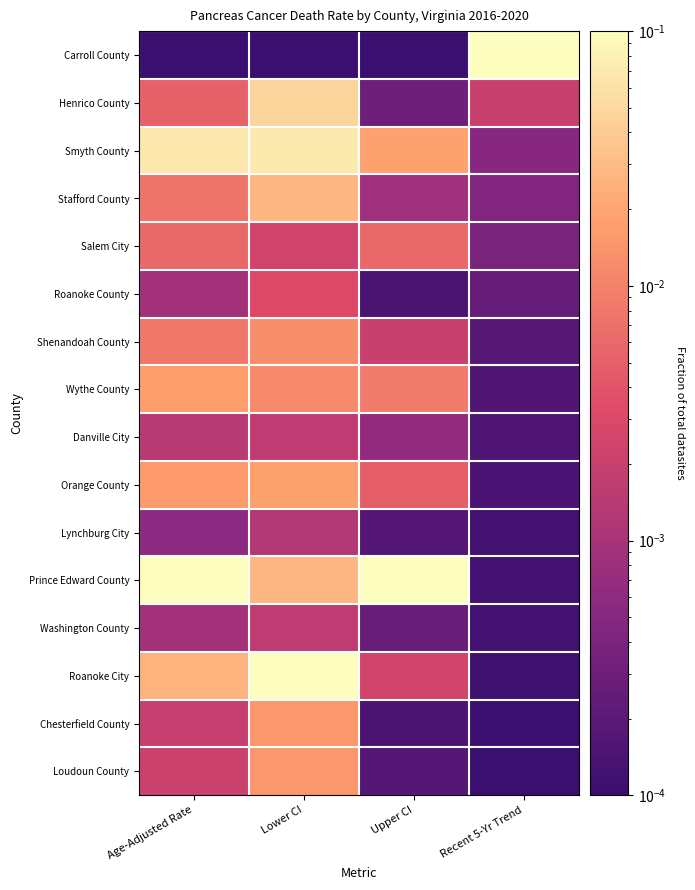

Which series has the largest range (max minus min)?

Carroll County